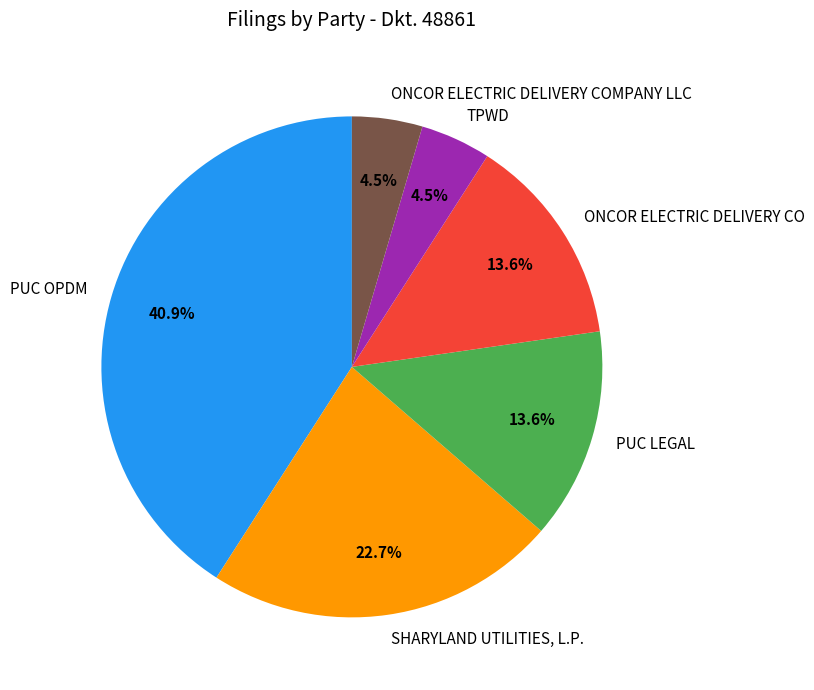

Combined, do PUC OPDM and PUC LEGAL account for over 50%?

Yes